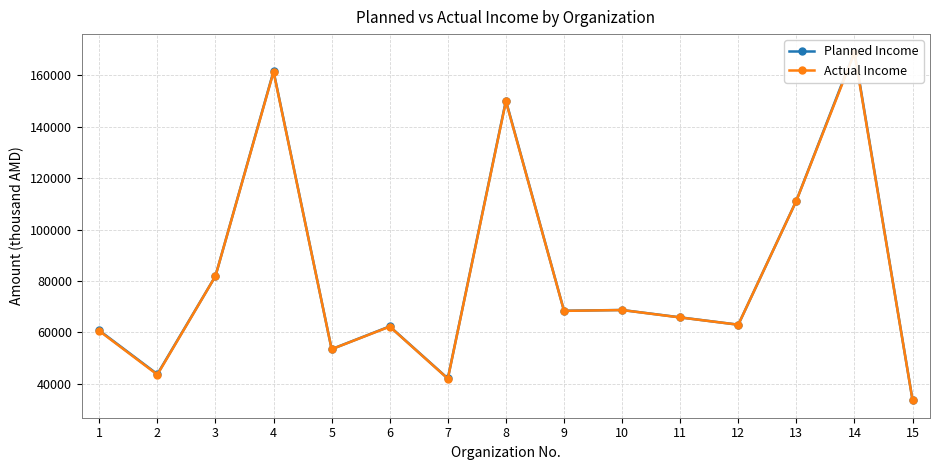

In Actual Income, how many points are lower than both neighbors (excluding endpoints)?

5